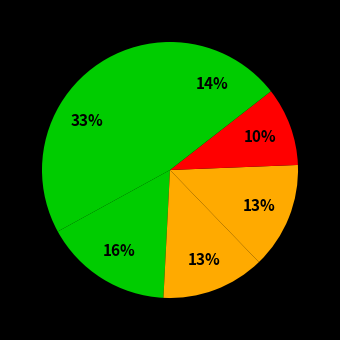

Count the number of slices in the pie.

6